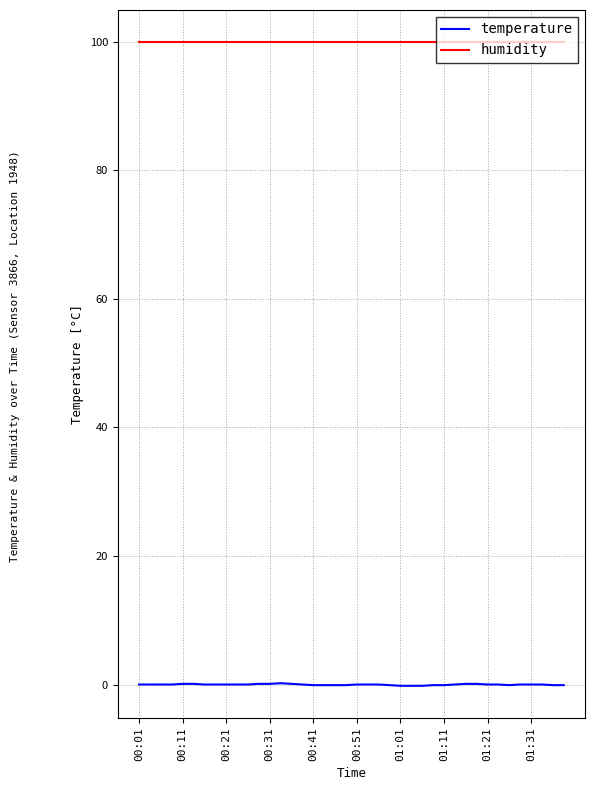

What is the lowest value of the humidity series?

99.9